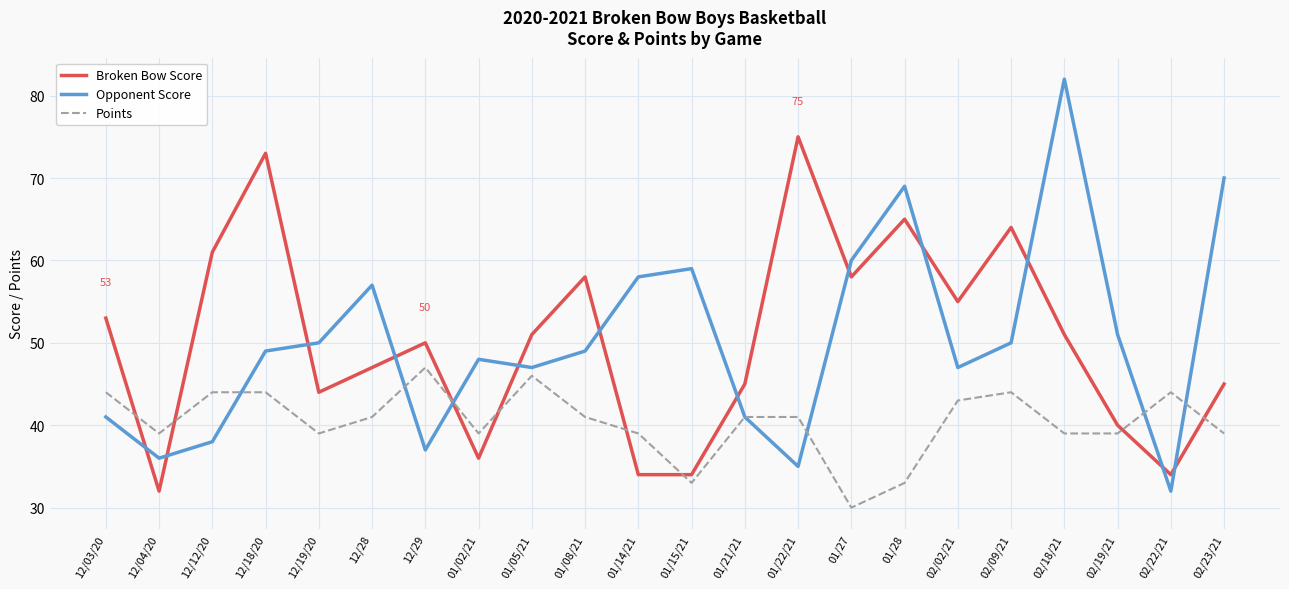

Which category has the lowest value in the Opponent Score series?

02/22/21